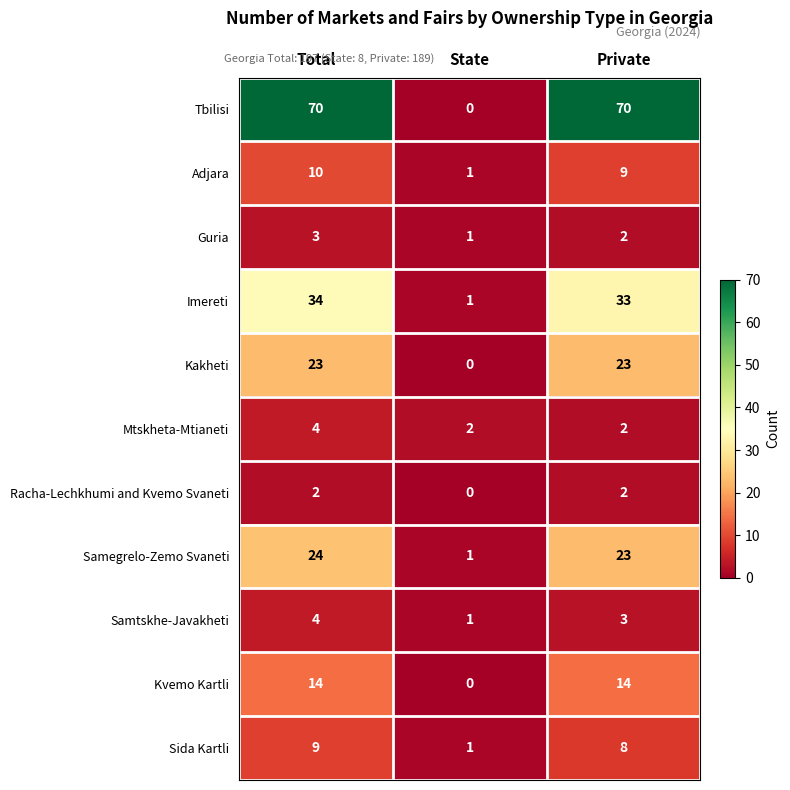

At which label does Adjara reach its minimum?

State